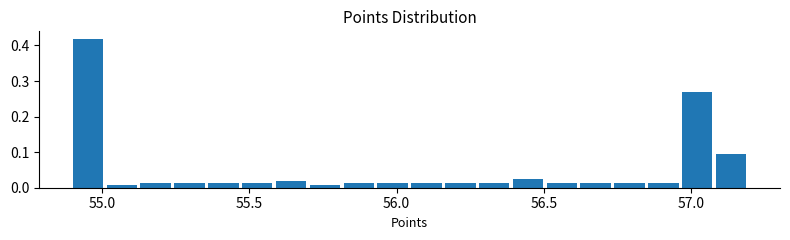

Read against the x-axis, roughly where is the centre of the tallest bar?

54.95